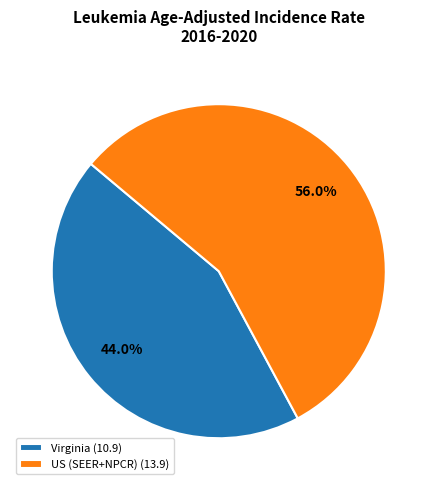

To the nearest percent, what portion does Virginia represent?

44%